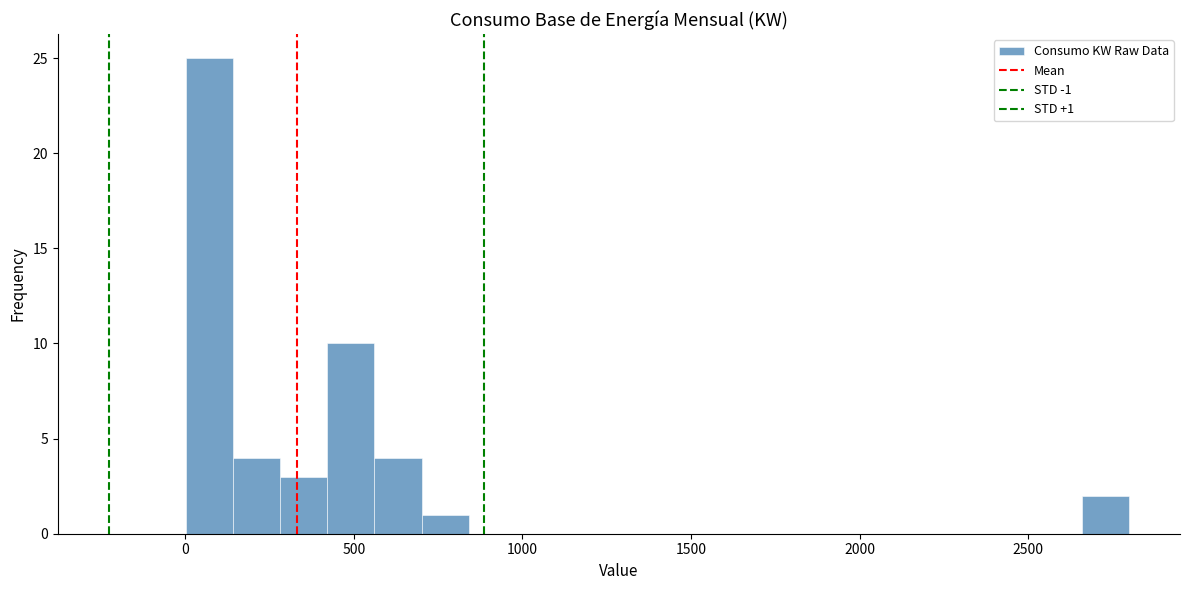

Read against the x-axis, roughly where is the centre of the tallest bar?

50